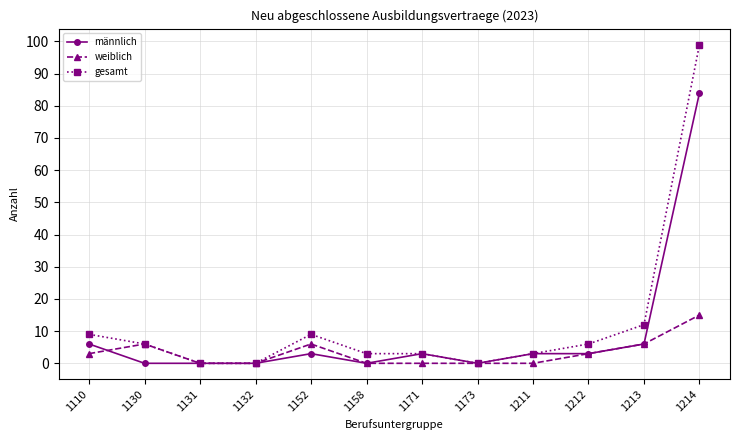

Where does the gesamt series first go above 6?

1110